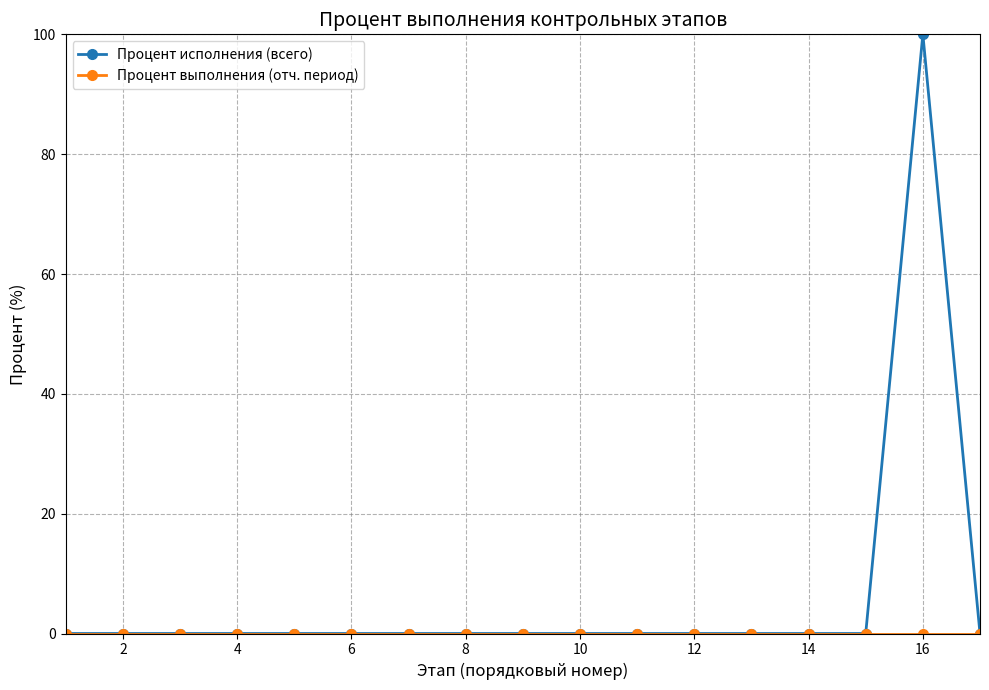

True or false: Процент исполнения (всего) has more than 0 points higher than both neighbors.

True